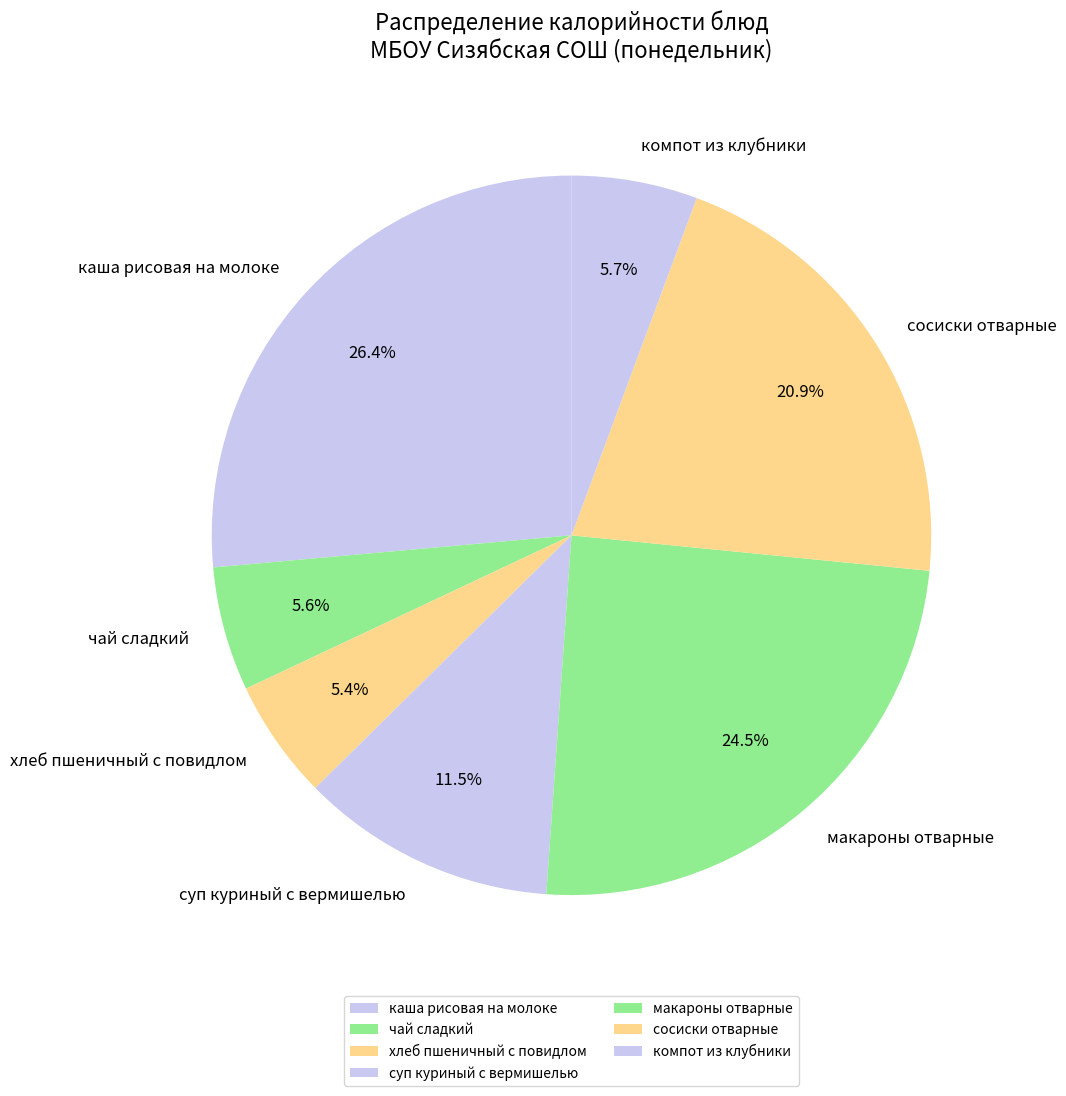

To the nearest percent, what is the difference between the largest and smallest slice percentages?

21%